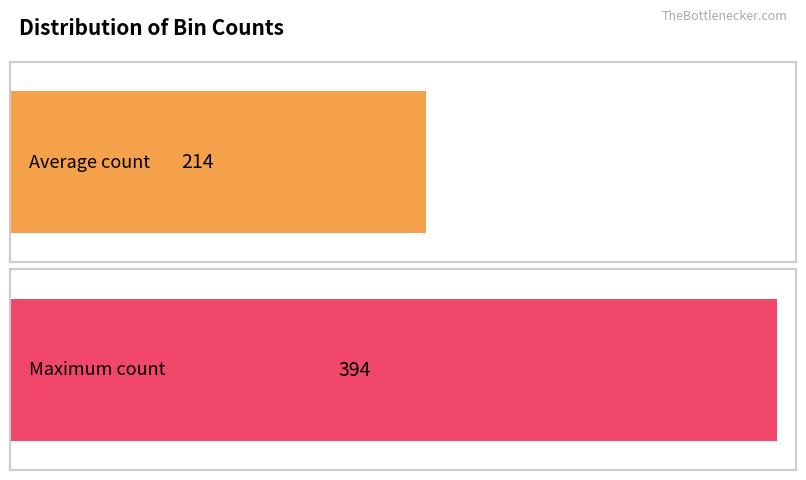

Is it true that the value at 7 is 340?

False